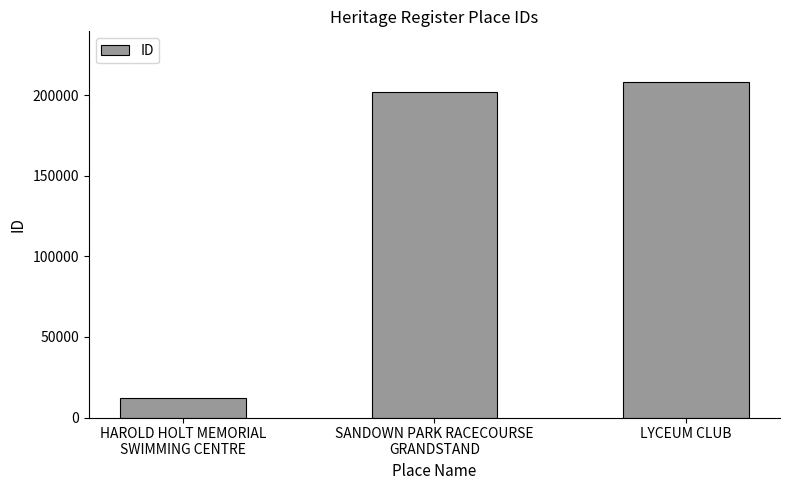

What is the difference between the values at HAROLD HOLT MEMORIAL
SWIMMING CENTRE and LYCEUM CLUB?

196329